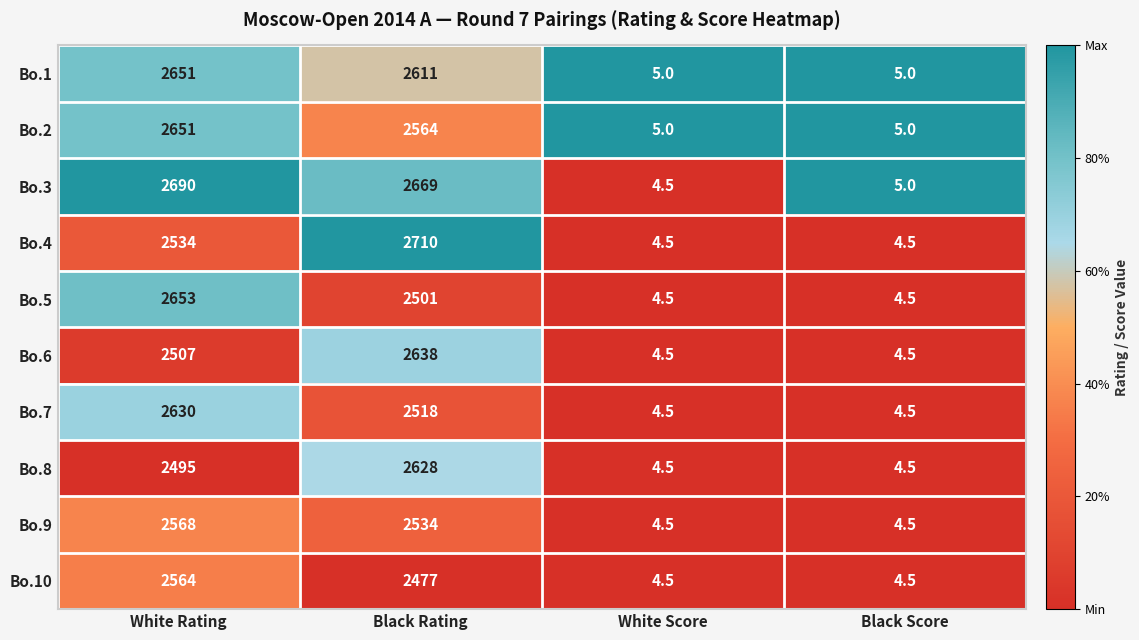

At which category does the chart reach its peak across all series?

Black Rating